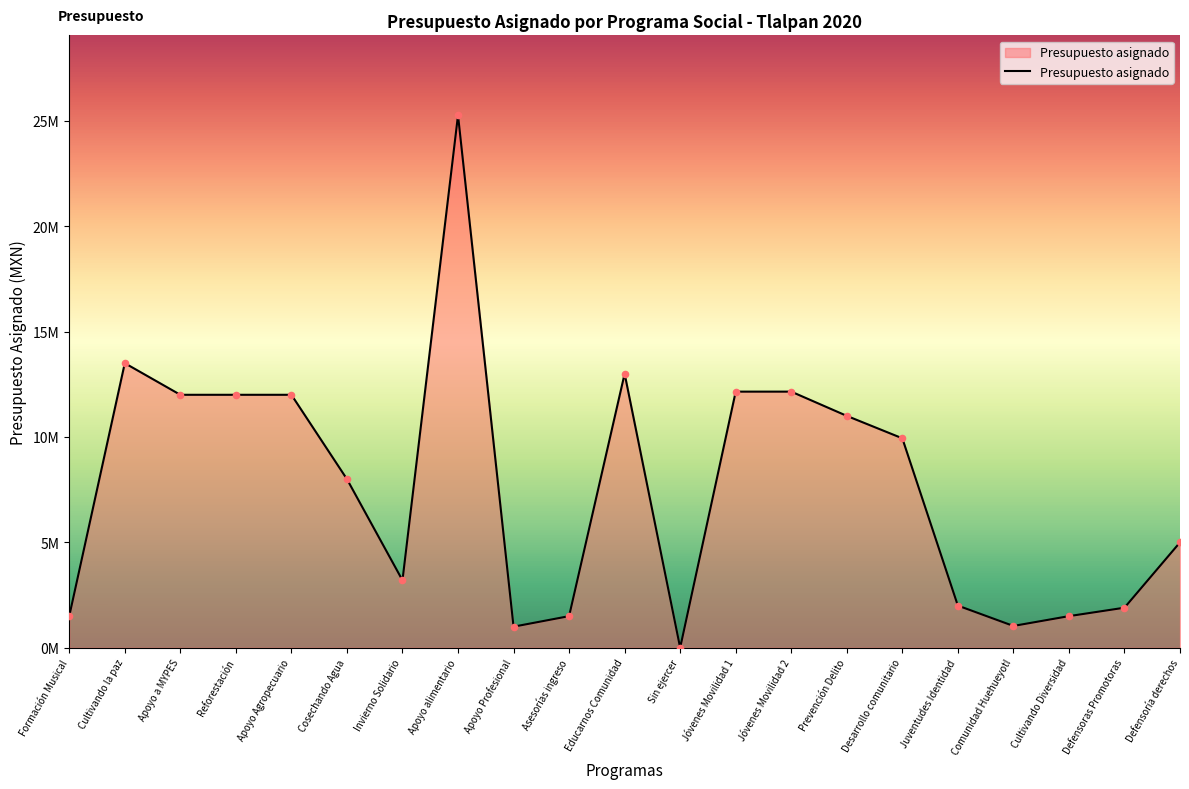

Is this an area chart (filled region under the line)?

Yes